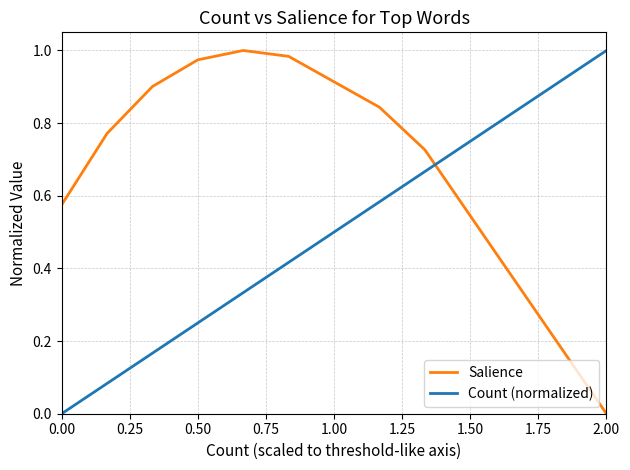

What is the difference between the maximum and minimum values in the Count (normalized) series?

1.0